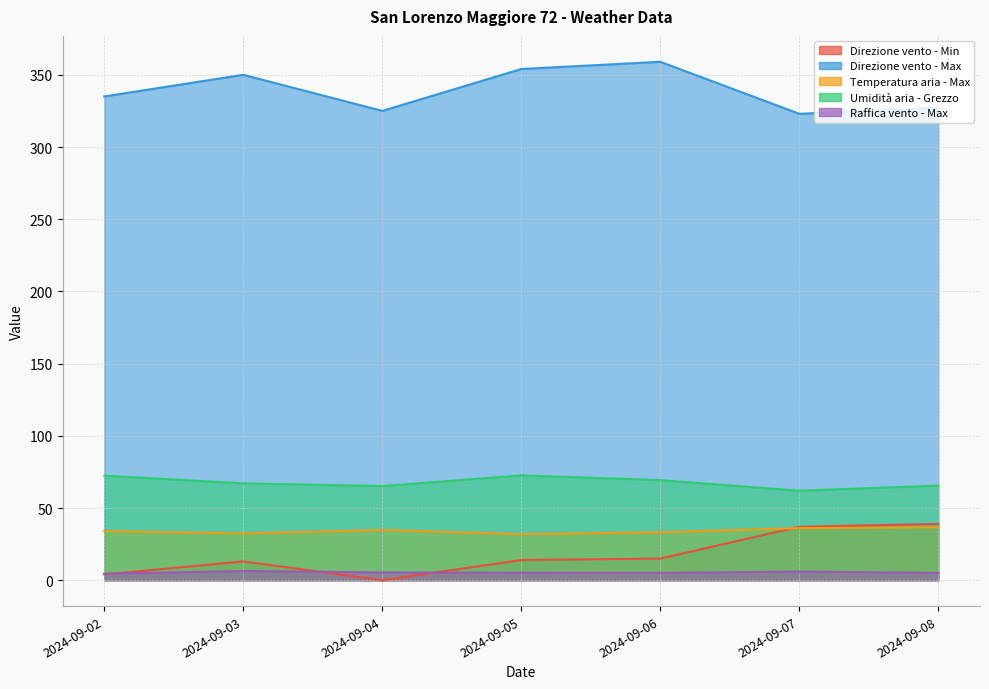

Reading left to right, extract all data points from this chart.

Direzione vento - Min: 4.0	13.0	0.0	14.0	15.0	37.0	39.0
Direzione vento - Max: 335.0	350.0	325.0	354.0	359.0	323.0	327.0
Temperatura aria - Max: 34.0	32.4	34.8	31.9	33.2	36.1	36.6
Umidità aria - Grezzo: 72.4	67.1	65.2	72.6	69.3	62.0	65.5
Raffica vento - Max: 4.5	6.4	5.4	5.2	5.1	6.0	5.1